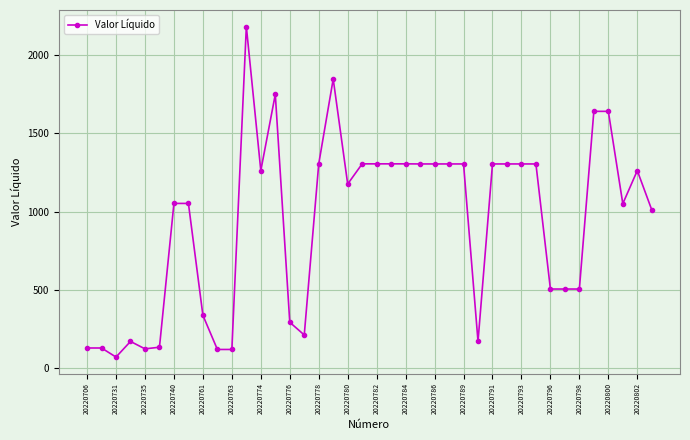

What is the greatest value displayed?

2184.0